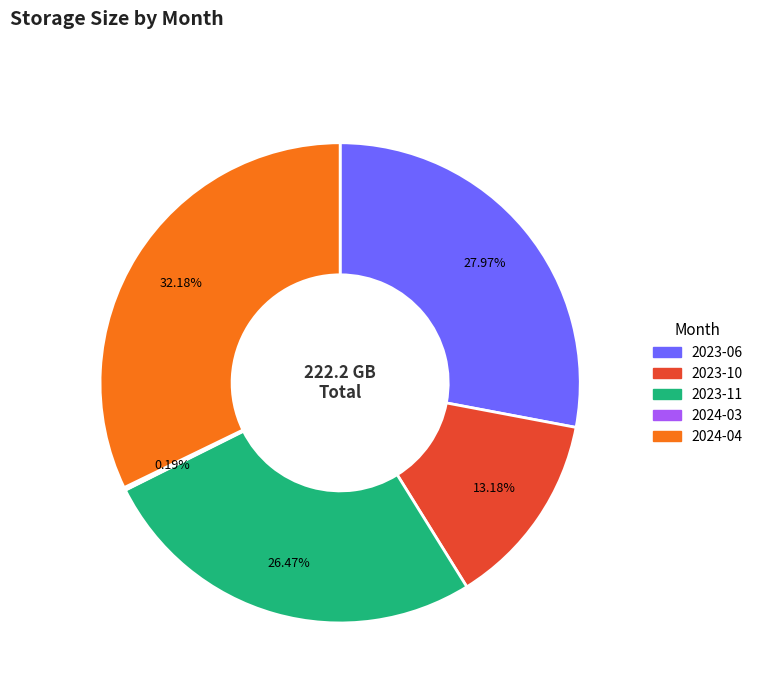

To the nearest percent, what portion does 2023-06 represent?

28%